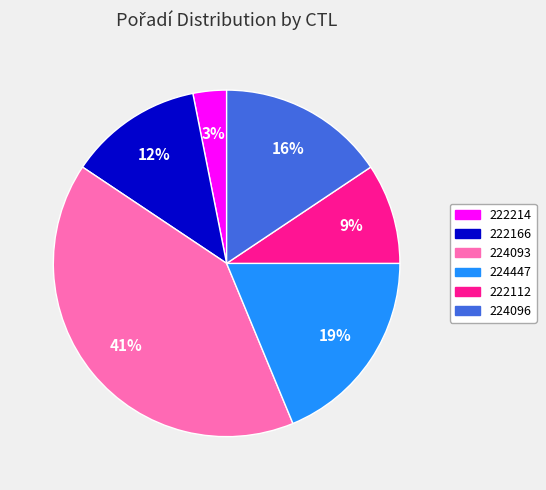

How many slices are in this pie chart?

6